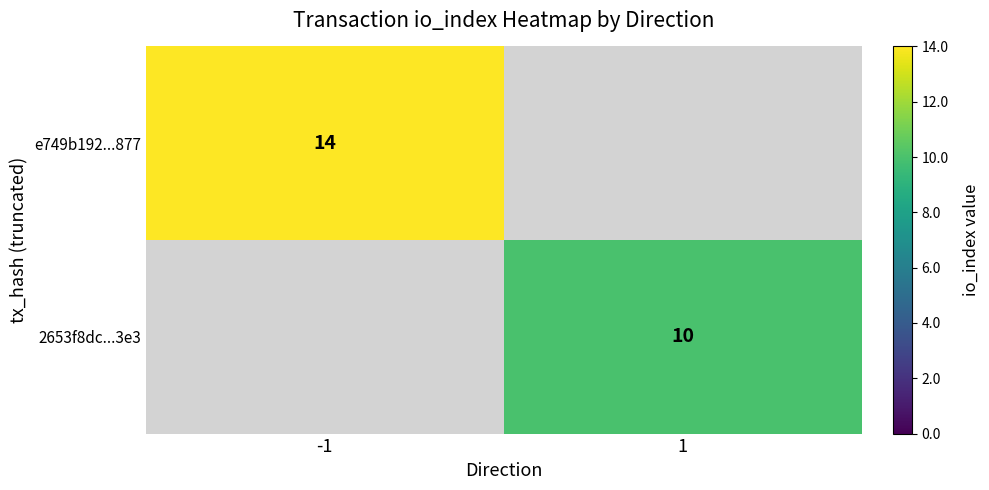

The value of e749b192...877 at -1 is 25.0. True or false?

False